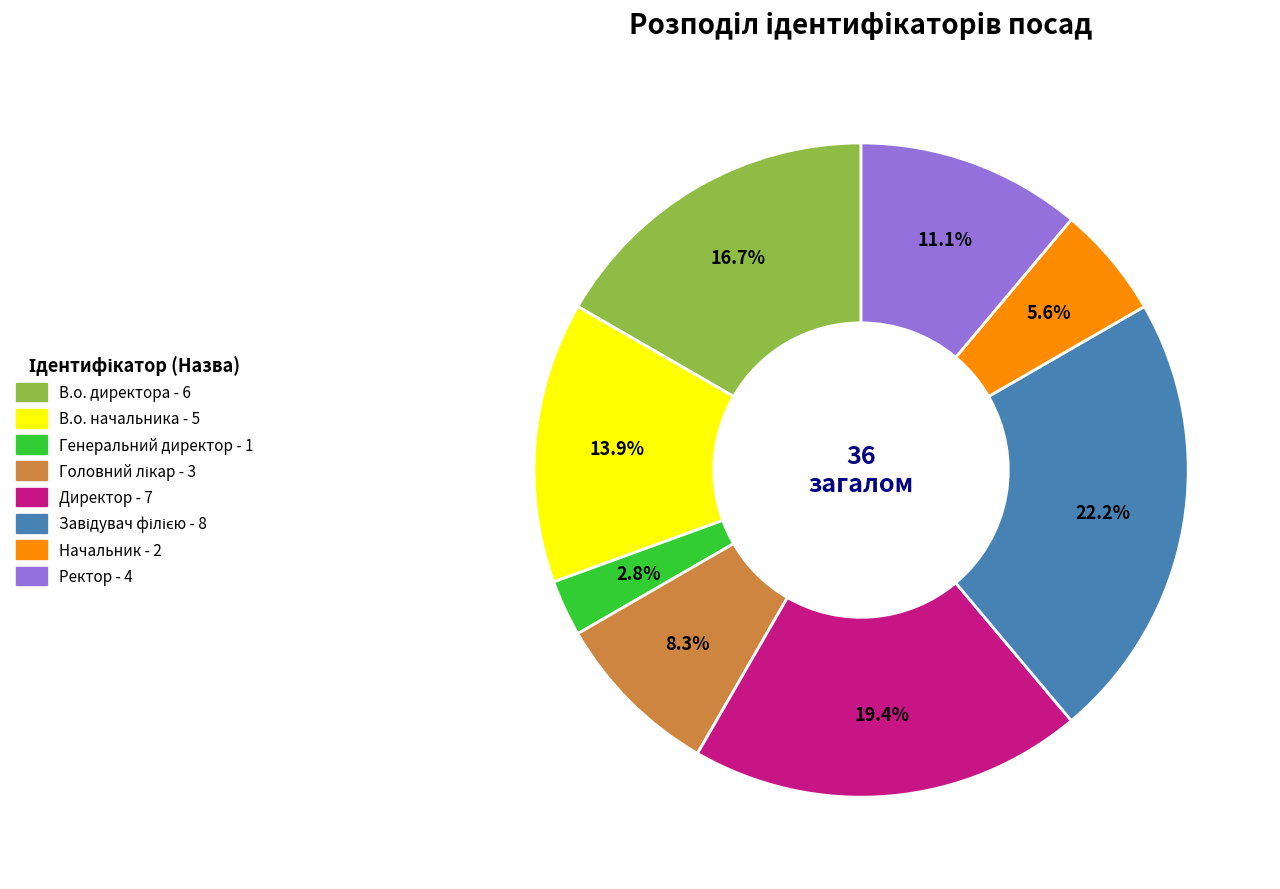

What portion of the pie excludes В.о. начальника?

86.1%